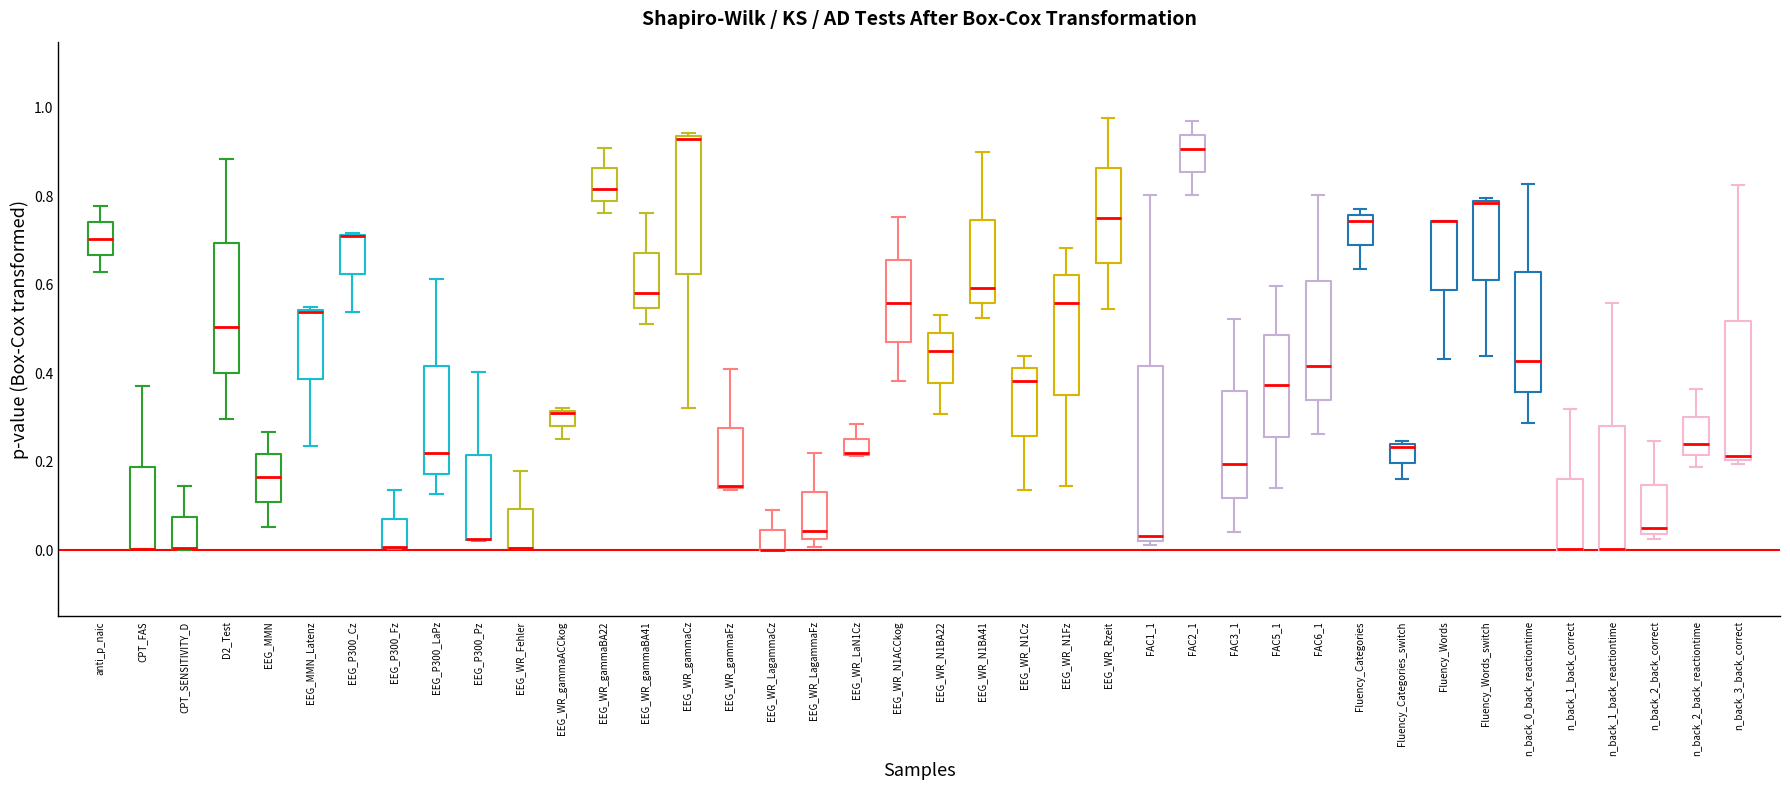

Reading left to right, read every box against the y-axis: the position of its median line, the range the box covers, and the ends of its whiskers. The values are not printed on the chart, so give them approximately, as read against the axis.

anti_p_naic: median 0.70, box 0.66 to 0.74, whiskers 0.62 to 0.78
CPT_FAS: median 0.00 (drawn on the box's lower edge), box 0.00 to 0.18, whiskers 0.00 to 0.38
CPT_SENSITIVITY_D: median 0.00 (drawn on the box's lower edge), box 0.00 to 0.08, whiskers 0.00 to 0.14
D2_Test: median 0.50, box 0.40 to 0.70, whiskers 0.30 to 0.88
EEG_MMN: median 0.16, box 0.10 to 0.22, whiskers 0.06 to 0.26
EEG_MMN_Latenz: median 0.54 (drawn on the box's upper edge), box 0.38 to 0.54, whiskers 0.24 to 0.54
EEG_P300_Cz: median 0.72 (drawn on the box's upper edge), box 0.62 to 0.72, whiskers 0.54 to 0.72
EEG_P300_Fz: median 0.00 (drawn on the box's lower edge), box 0.00 to 0.08, whiskers 0.00 to 0.14
EEG_P300_LaPz: median 0.22, box 0.18 to 0.42, whiskers 0.12 to 0.62
EEG_P300_Pz: median 0.02 (drawn on the box's lower edge), box 0.02 to 0.22, whiskers 0.02 to 0.40
EEG_WR_Fehler: median 0.00 (drawn on the box's lower edge), box 0.00 to 0.10, whiskers 0.00 to 0.18
EEG_WR_gammaACCkog: median 0.32 (drawn on the box's upper edge), box 0.28 to 0.32, whiskers 0.26 to 0.32
EEG_WR_gammaBA22: median 0.82, box 0.78 to 0.86, whiskers 0.76 to 0.90
EEG_WR_gammaBA41: median 0.58, box 0.54 to 0.68, whiskers 0.52 to 0.76
EEG_WR_gammaCz: median 0.92, box 0.62 to 0.94, whiskers 0.32 to 0.94 (just above the box's upper edge)
EEG_WR_gammaFz: median 0.14 (drawn on the box's lower edge), box 0.14 to 0.28, whiskers 0.14 to 0.40
EEG_WR_LagammaCz: median 0.00 (drawn on the box's lower edge), box 0.00 to 0.04, whiskers 0.00 to 0.10
EEG_WR_LagammaFz: median 0.04, box 0.02 to 0.14, whiskers 0.00 to 0.22
EEG_WR_LaN1Cz: median 0.22 (drawn on the box's lower edge), box 0.22 to 0.26, whiskers 0.22 to 0.28
EEG_WR_N1ACCkog: median 0.56, box 0.48 to 0.66, whiskers 0.38 to 0.76
EEG_WR_N1BA22: median 0.46, box 0.38 to 0.50, whiskers 0.30 to 0.54
EEG_WR_N1BA41: median 0.60, box 0.56 to 0.74, whiskers 0.52 to 0.90
EEG_WR_N1Cz: median 0.38, box 0.26 to 0.42, whiskers 0.14 to 0.44
EEG_WR_N1Fz: median 0.56, box 0.36 to 0.62, whiskers 0.14 to 0.68
EEG_WR_Rzeit: median 0.76, box 0.64 to 0.86, whiskers 0.54 to 0.98
FAC1_1: median 0.04, box 0.02 to 0.42, whiskers 0.02 (just below the box's lower edge) to 0.80
FAC2_1: median 0.90, box 0.86 to 0.94, whiskers 0.80 to 0.96
FAC3_1: median 0.20, box 0.12 to 0.36, whiskers 0.04 to 0.52
FAC5_1: median 0.38, box 0.26 to 0.48, whiskers 0.14 to 0.60
FAC6_1: median 0.42, box 0.34 to 0.60, whiskers 0.26 to 0.80
Fluency_Categories: median 0.74, box 0.70 to 0.76, whiskers 0.64 to 0.78
Fluency_Categories_switch: median 0.24 (just below the box's upper edge), box 0.20 to 0.24, whiskers 0.16 to 0.24 (just above the box's upper edge)
Fluency_Words: median 0.74 (drawn on the box's upper edge), box 0.58 to 0.74, whiskers 0.44 to 0.74
Fluency_Words_switch: median 0.78, box 0.62 to 0.80, whiskers 0.44 to 0.80
n_back_0_back_reactiontime: median 0.42, box 0.36 to 0.62, whiskers 0.28 to 0.82
n_back_1_back_correct: median 0.00 (drawn on the box's lower edge), box 0.00 to 0.16, whiskers 0.00 to 0.32
n_back_1_back_reactiontime: median 0.00 (drawn on the box's lower edge), box 0.00 to 0.28, whiskers 0.00 to 0.56
n_back_2_back_correct: median 0.04 (just above the box's lower edge), box 0.04 to 0.14, whiskers 0.02 to 0.24
n_back_2_back_reactiontime: median 0.24, box 0.22 to 0.30, whiskers 0.18 to 0.36
n_back_3_back_correct: median 0.22, box 0.20 to 0.52, whiskers 0.20 (just below the box's lower edge) to 0.82